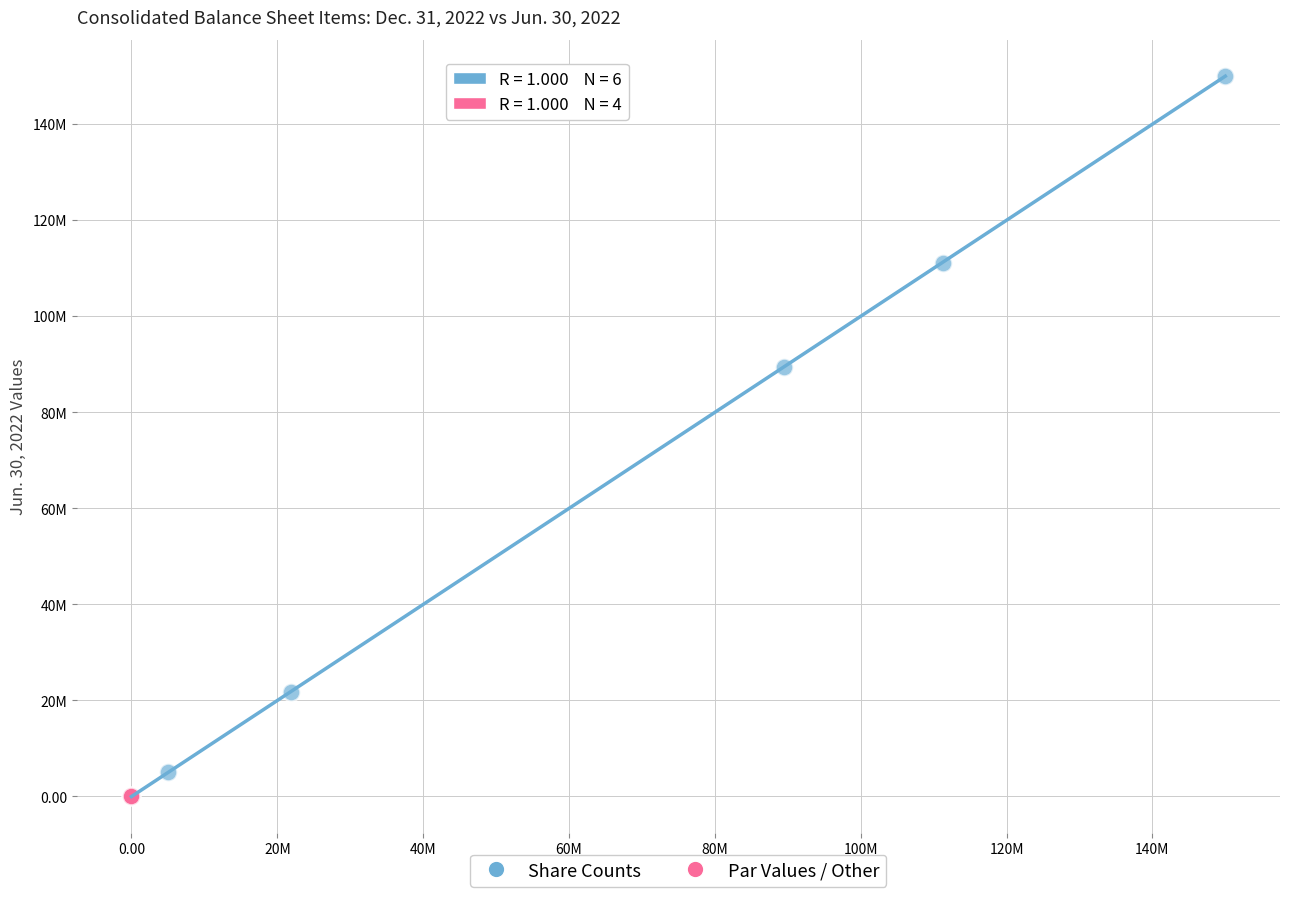

Which series reaches the maximum Y coordinate?

Share Counts